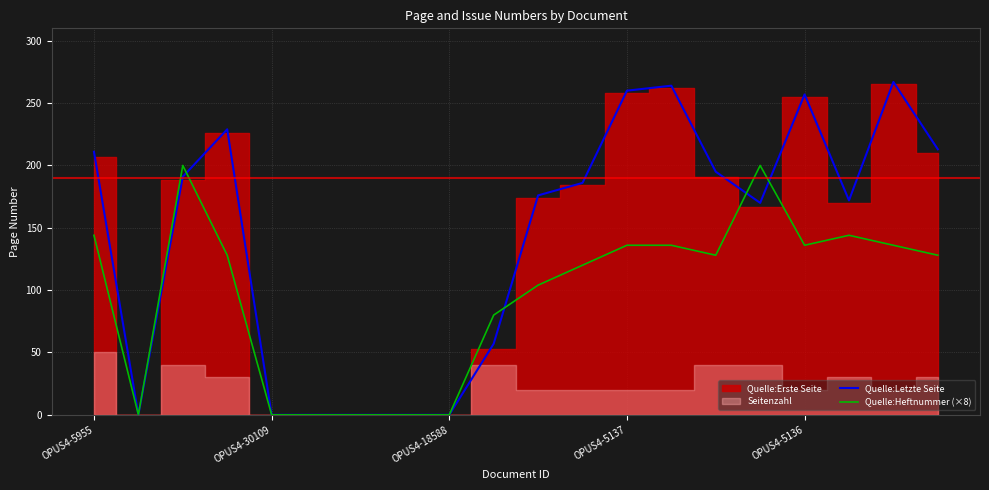

After their last crossing, which series has the higher values: Quelle:Heftnummer (×8) or Quelle:Letzte Seite?

Quelle:Letzte Seite